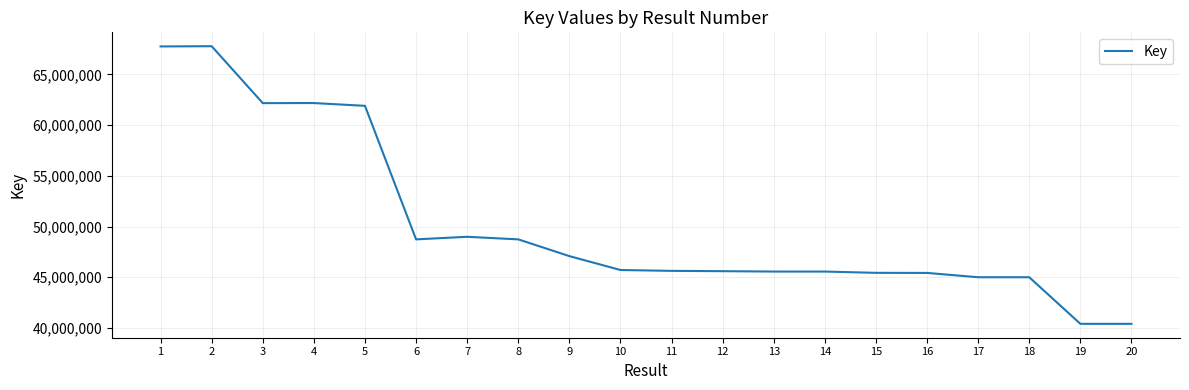

What is the minimum value shown in the chart?

40404797